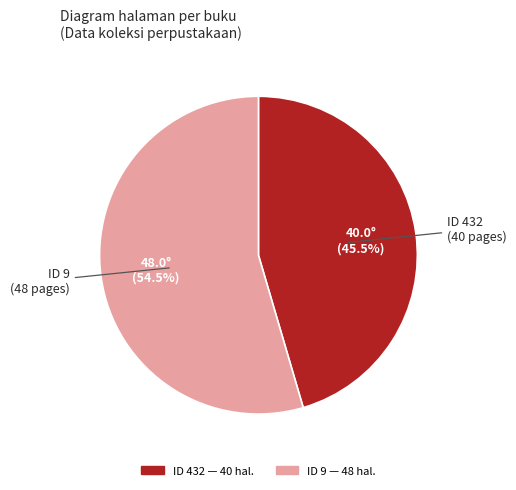

Count the number of slices in the pie.

2